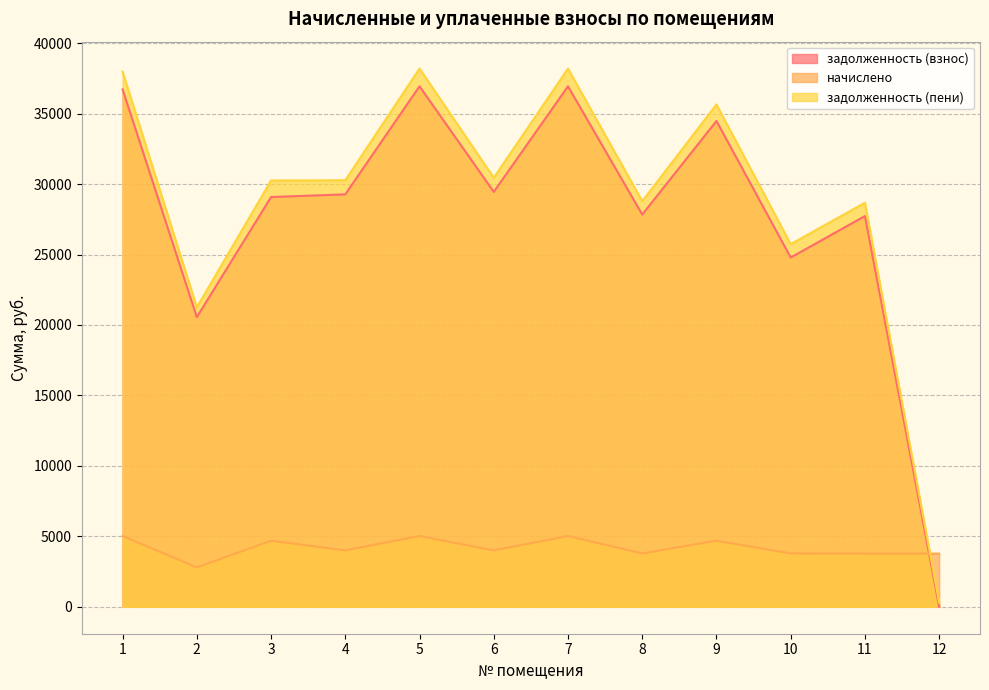

List the labels in order of задолженность (взнос) value, largest first.

5, 7, 1, 9, 6, 4, 3, 8, 11, 10, 2, 12